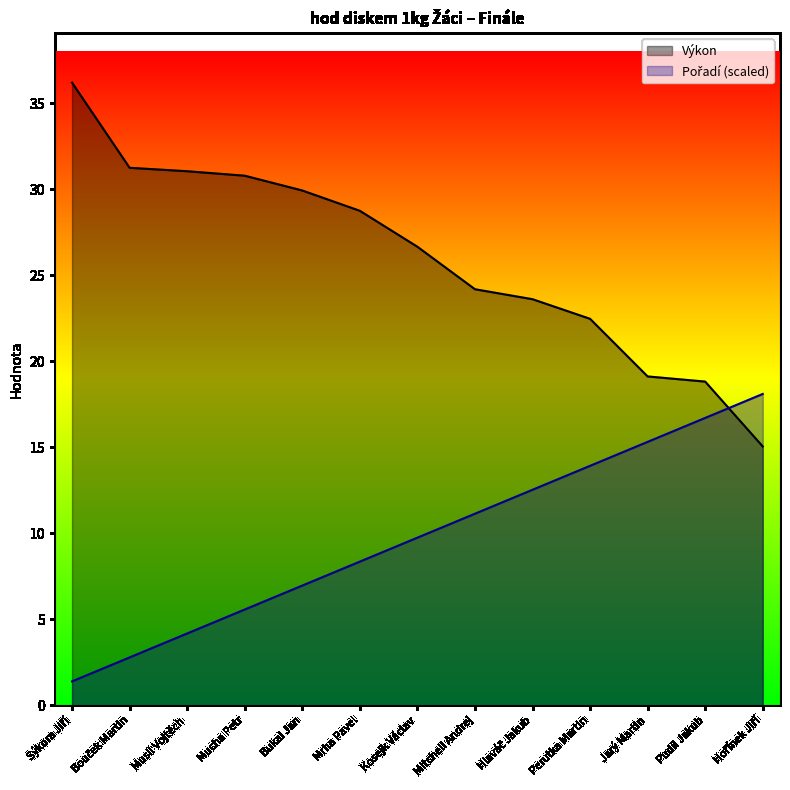

After their last crossing, which series has the higher values: Pořadí or Výkon?

Pořadí